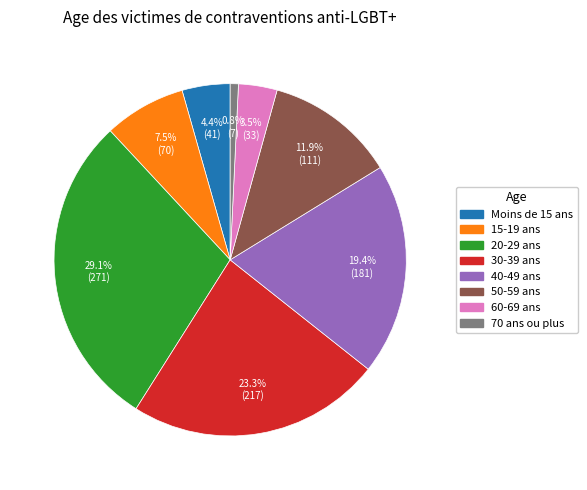

Rank the categories by value from lowest to highest.

70 ans ou plus, 60-69 ans, Moins de 15 ans, 15-19 ans, 50-59 ans, 40-49 ans, 30-39 ans, 20-29 ans